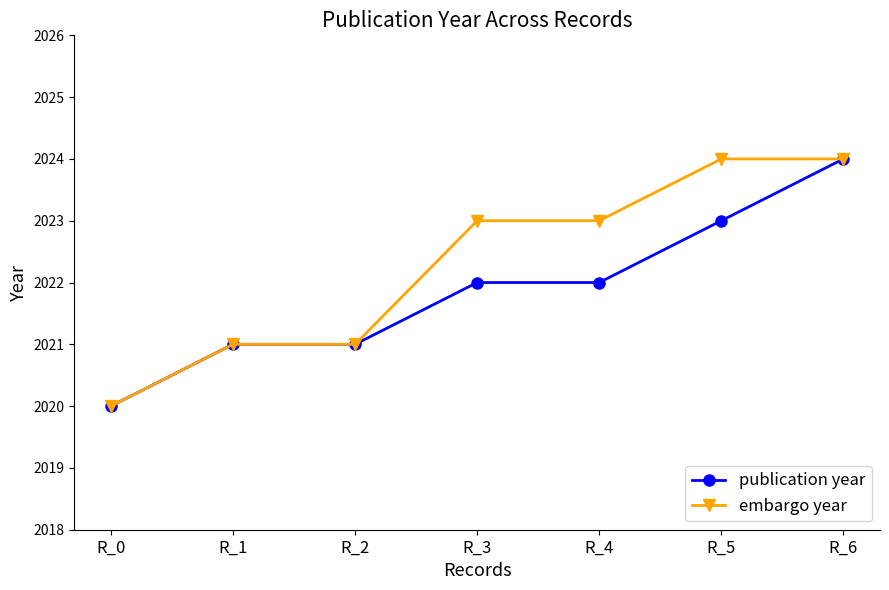

What is the minimum value shown in the chart?

2020